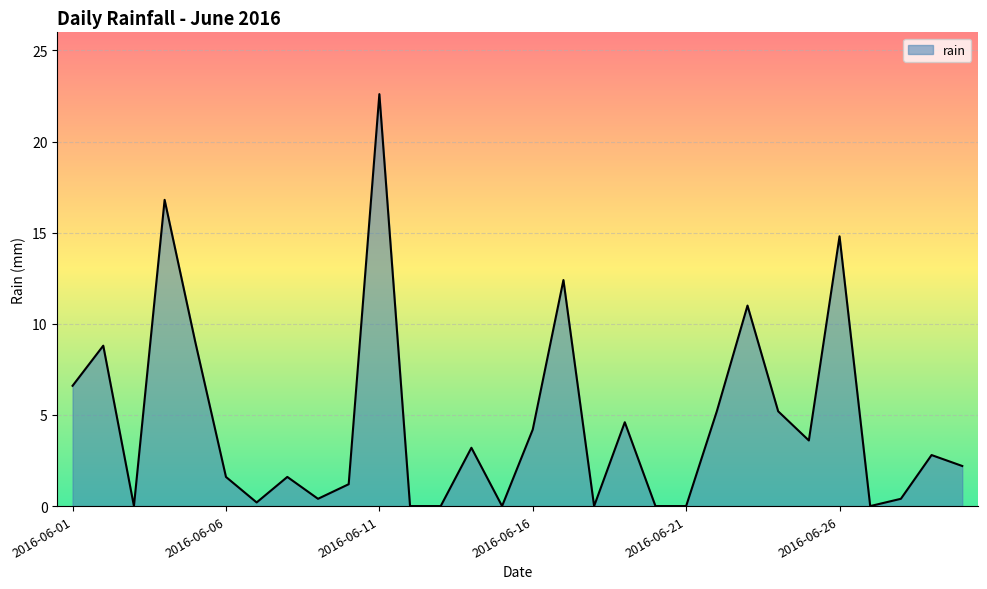

What is the greatest value displayed?

22.6